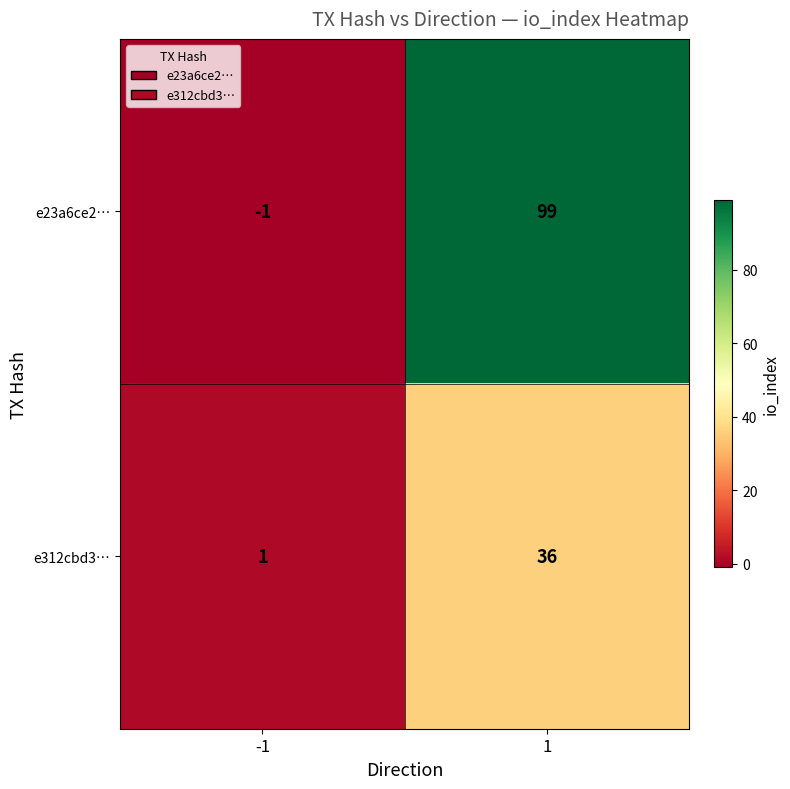

What is the difference between the maximum and minimum values in the e312cbd3… series?

35